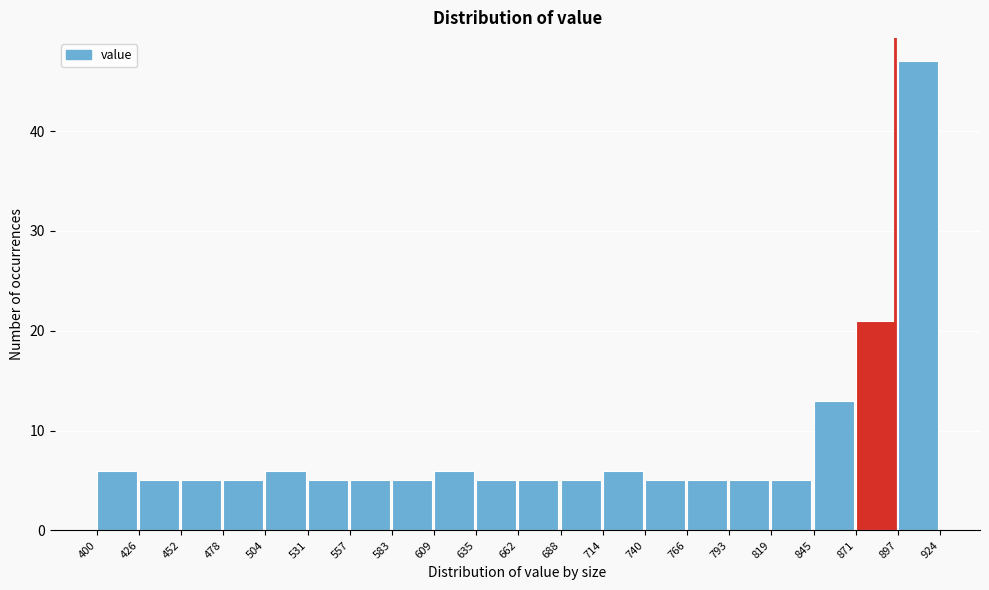

Over which range of the x-axis is the bar tallest?

897 to 924